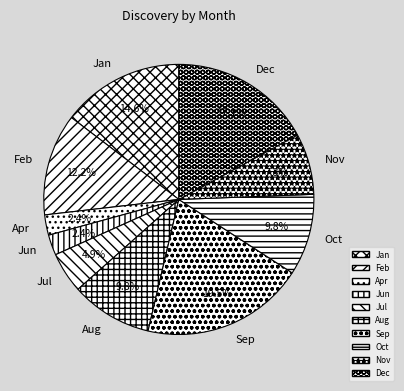

Does Oct represent more than half of the total?

No